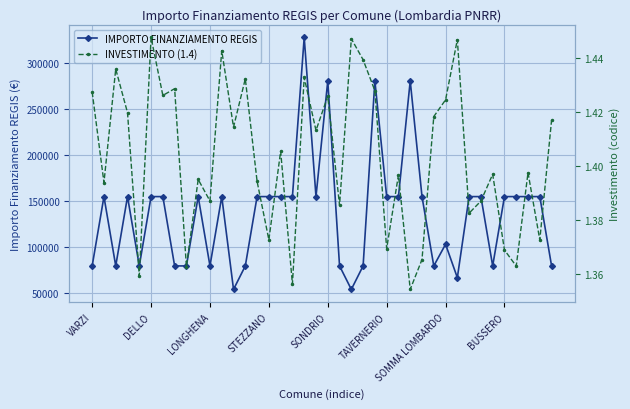

True or false: IMPORTO FINANZIAMENTO REGIS and INVESTIMENTO (1.4) cross at least once.

False